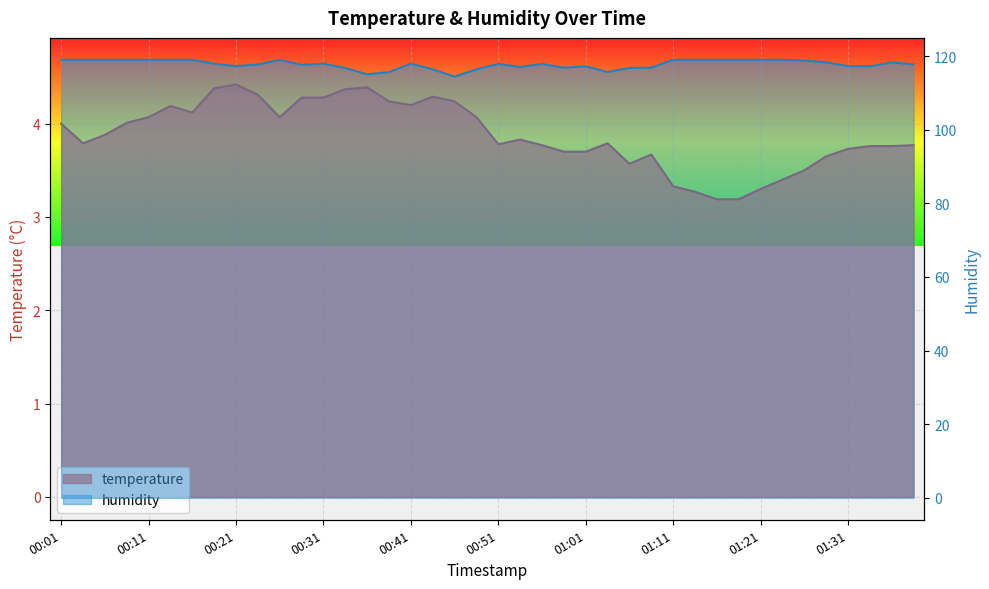

List the series in order of their peak value, lowest first.

temperature, humidity